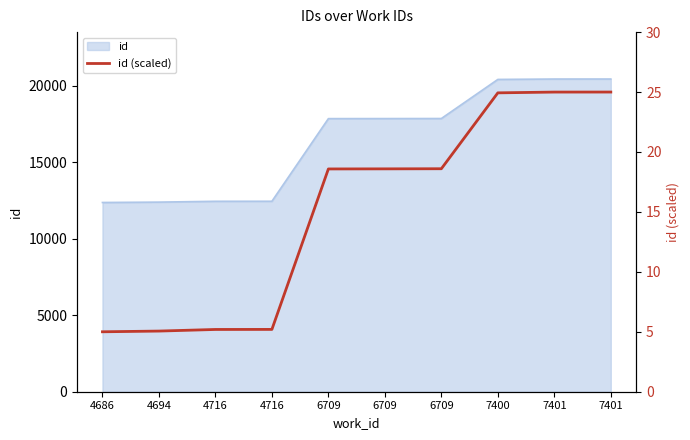

Which category has the lowest value across all series?

4686